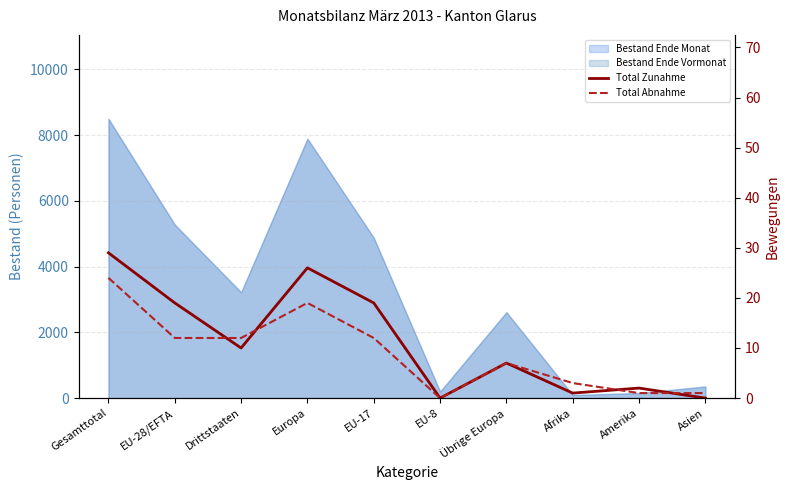

Reading left to right, list all the values displayed in this chart.

Total Zunahme: 29	19	10	26	19	0	7	1	2	0
Total Abnahme: 24	12	12	19	12	0	7	3	1	1